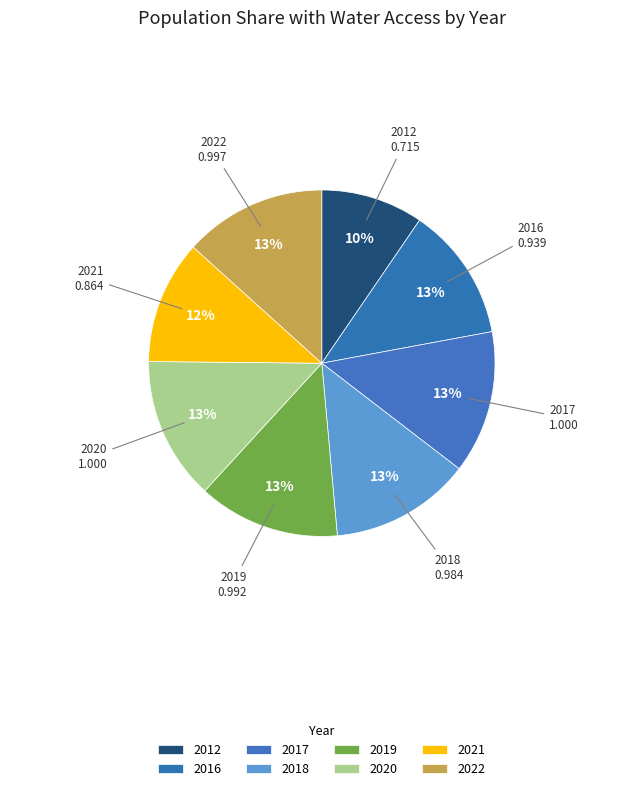

Rank the categories by value from highest to lowest.

2017, 2020, 2022, 2019, 2018, 2016, 2021, 2012